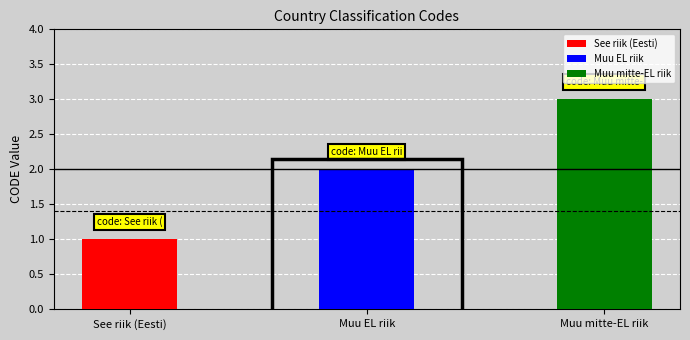

True or false: the data shows 1 at See riik (Eesti).

True